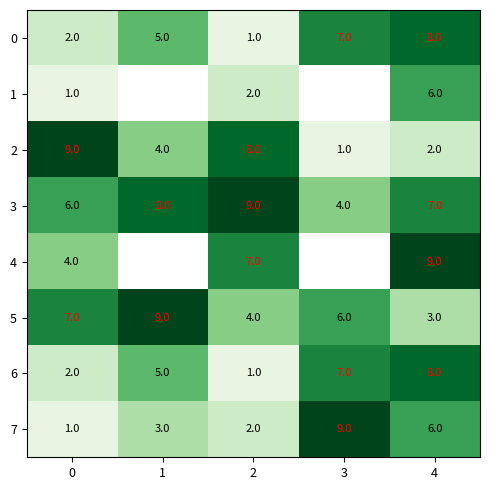

At which category is the sum across all series the highest?

4